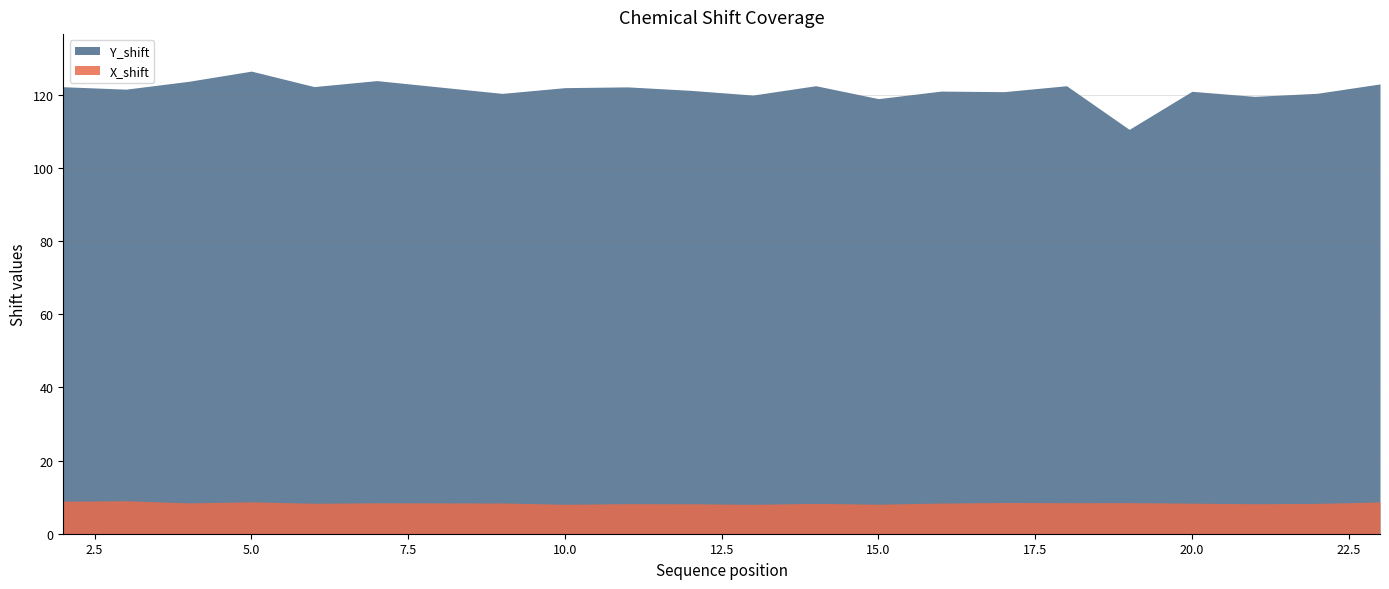

In X_shift, how many points are lower than both neighbors (excluding endpoints)?

7